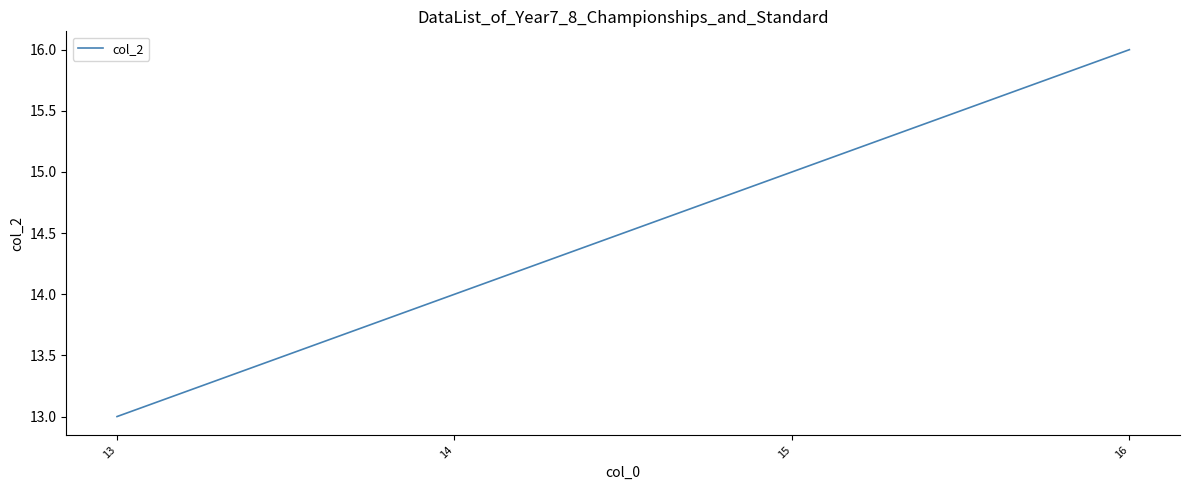

The value at 15 is 25. True or false?

False